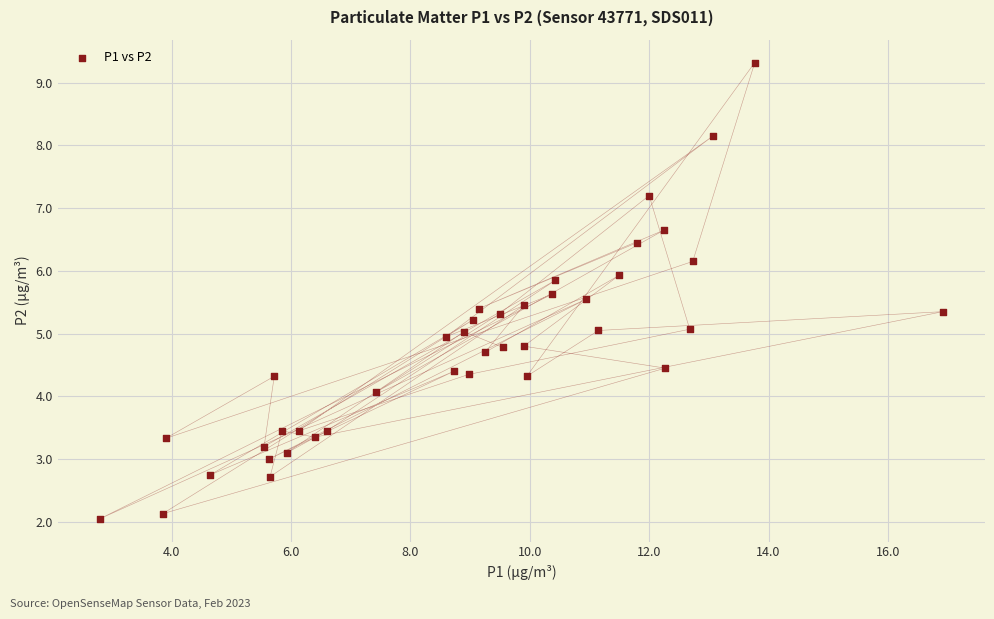

What is the range of X values (max minus min)?

14.1